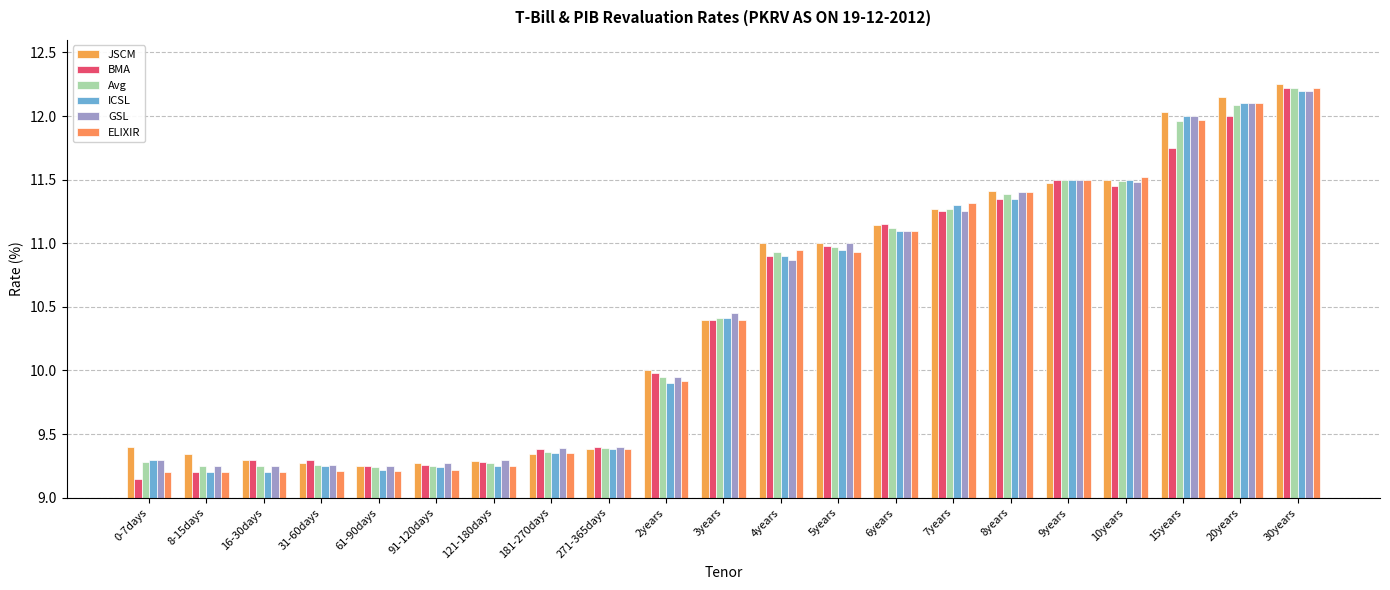

What is the spread (max minus min) of values at 5years?

0.1